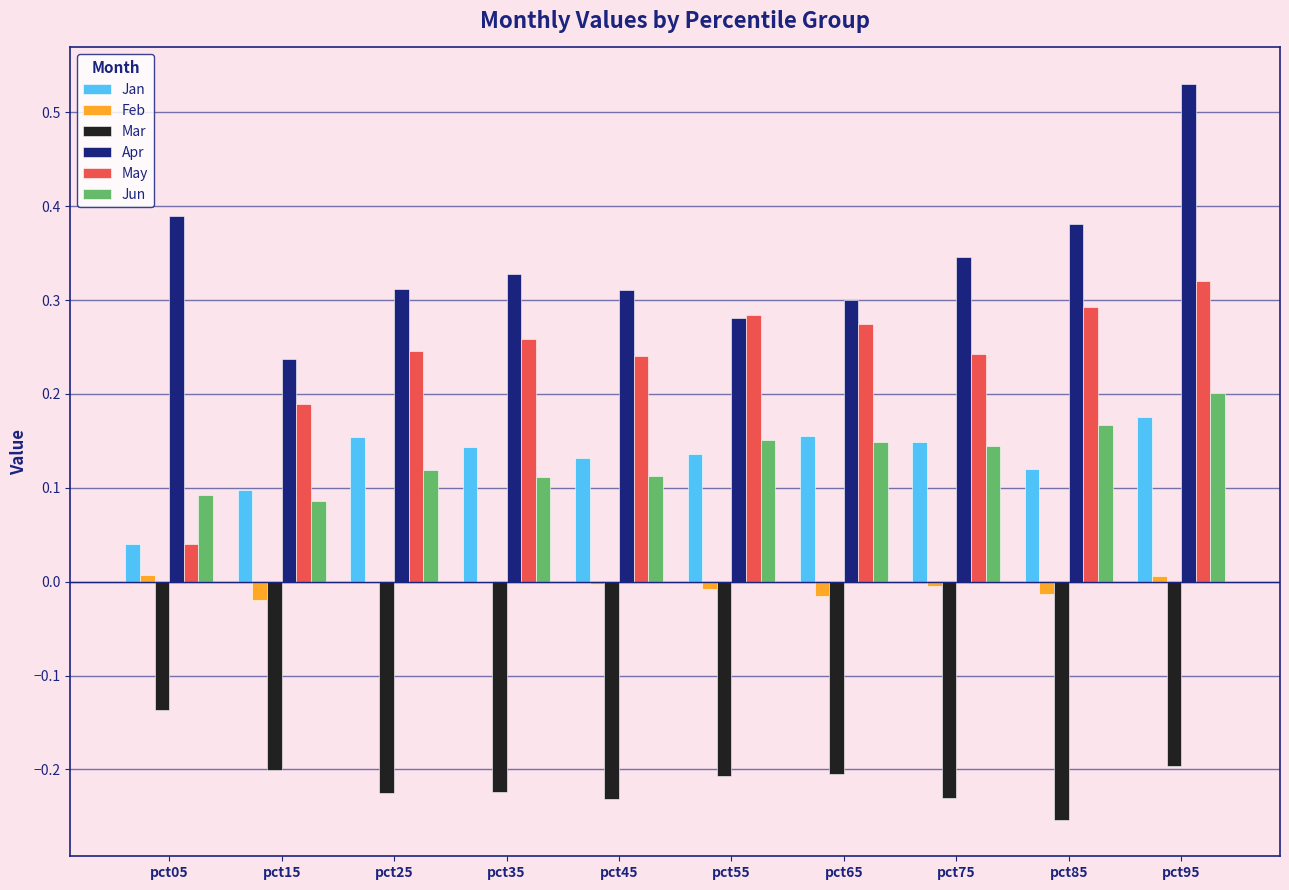

What is the total value across all series at pct35?

0.6